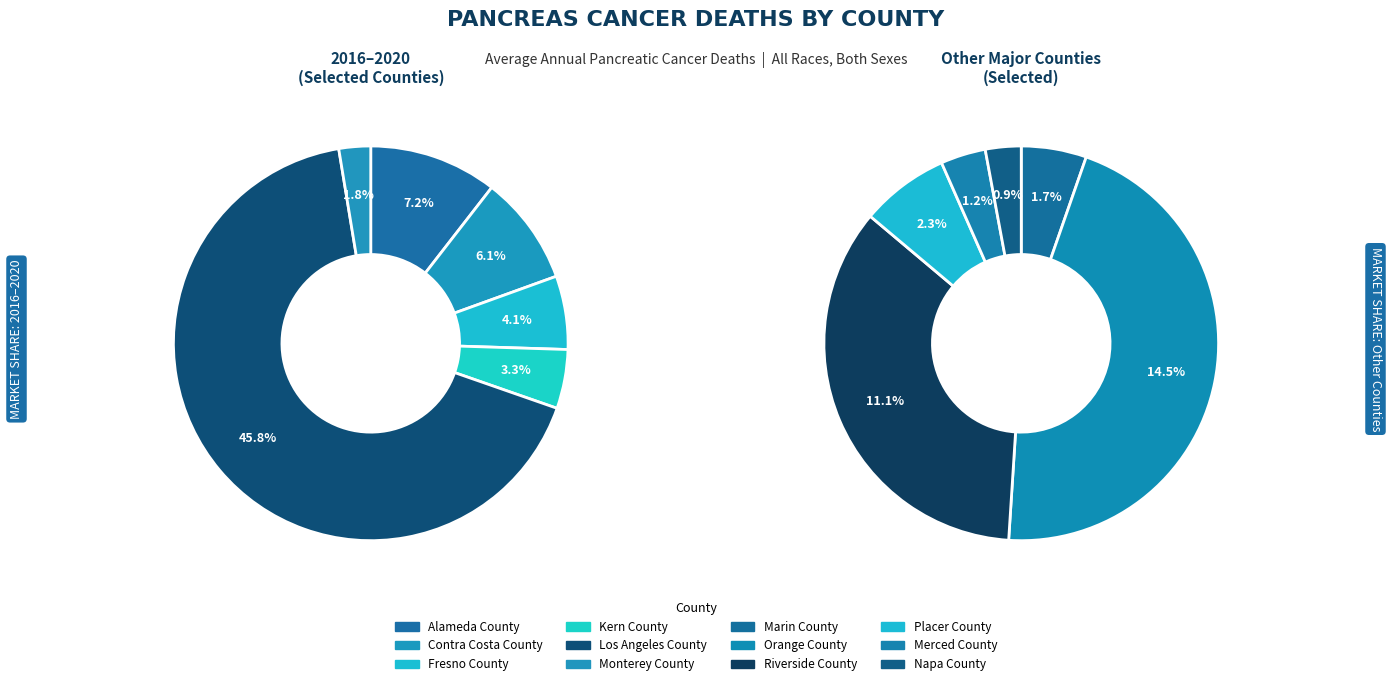

Which category has the smallest portion of the pie?

Napa County